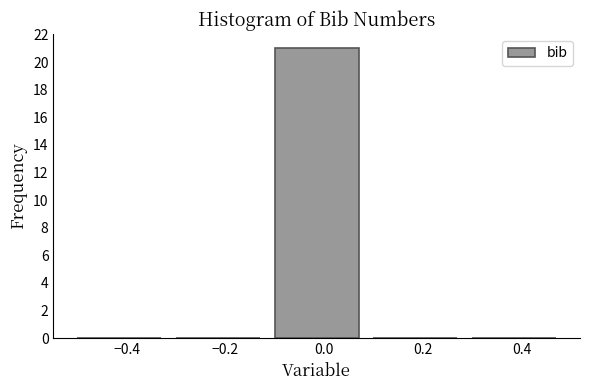

Which range on the x-axis has the tallest bar?

-0.1 to 0.1